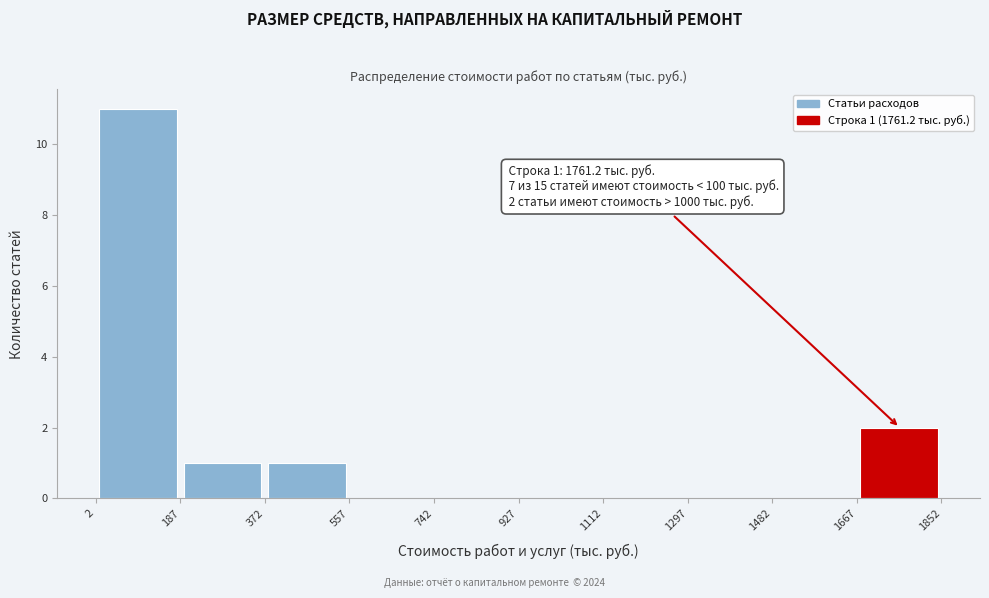

Which range on the x-axis has the tallest bar?

2 to 187